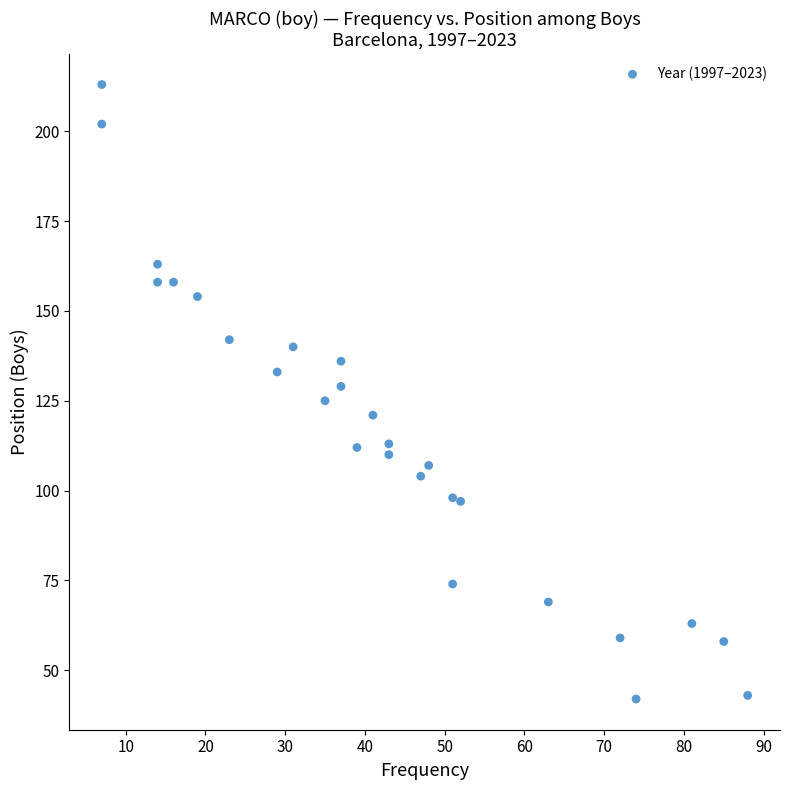

What is the range of Y values (max minus min)?

171